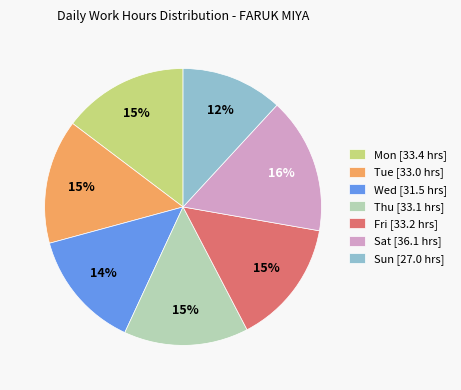

Is there any slice that represents more than half of the pie?

No